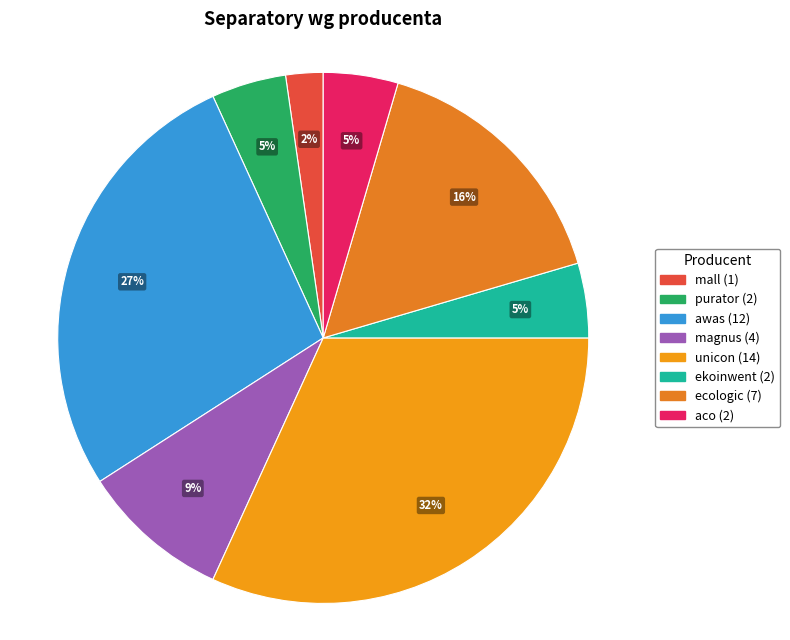

Is ekoinwent the majority of the pie?

No